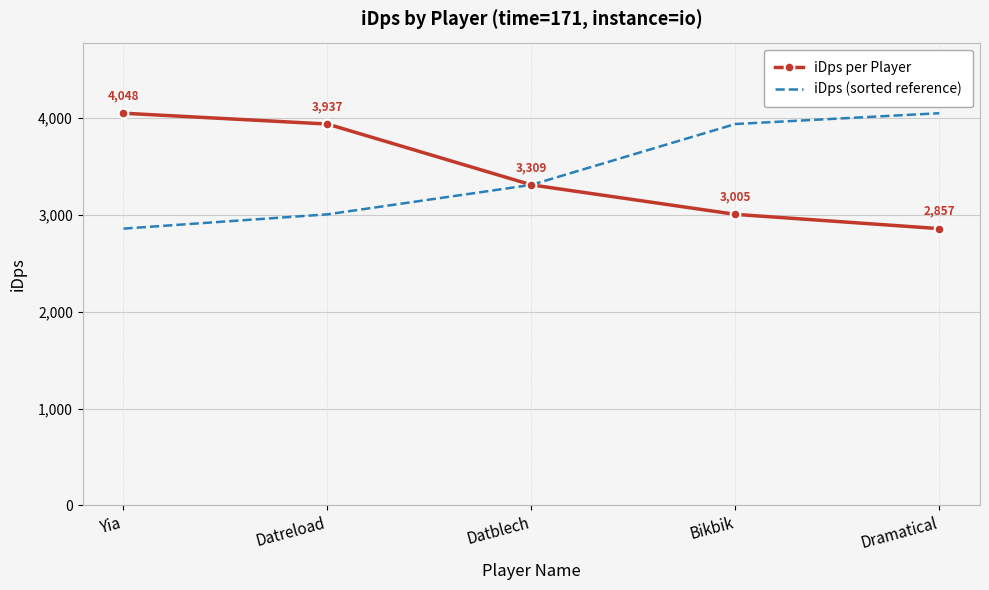

Count the number of categories in the chart.

5